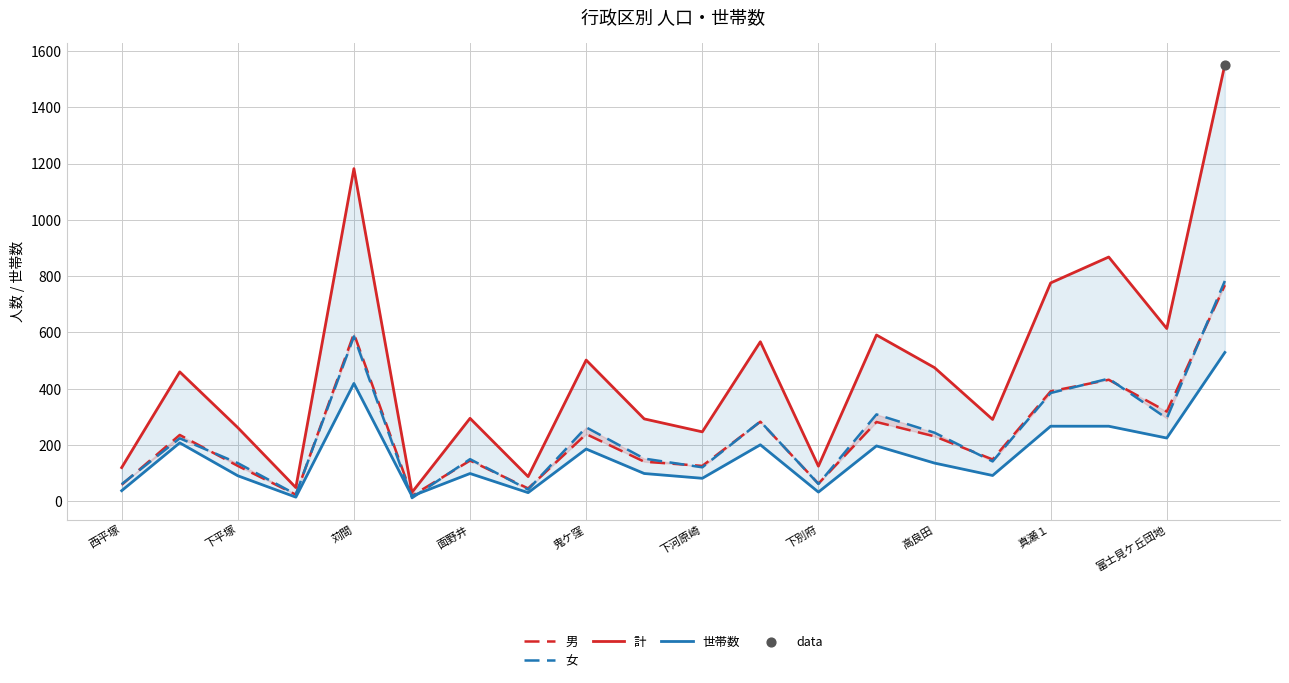

At which category is the sum across all series the highest?

19